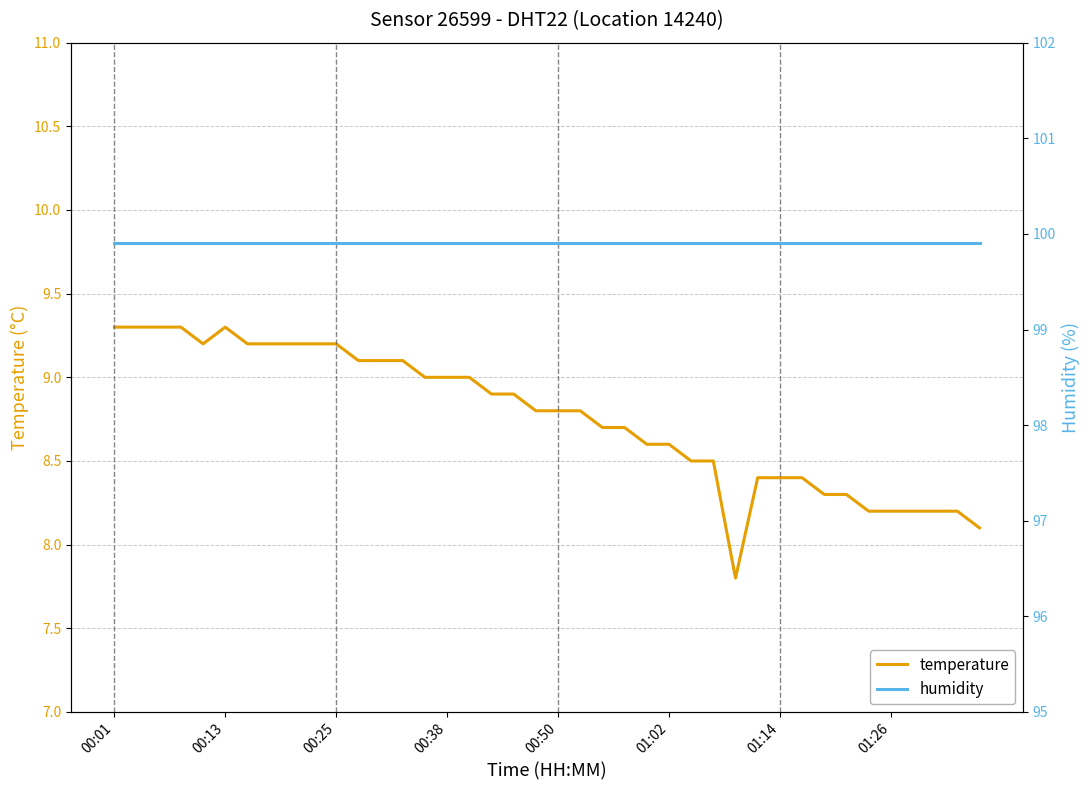

Where is humidity nearest to the value 99?

00:01